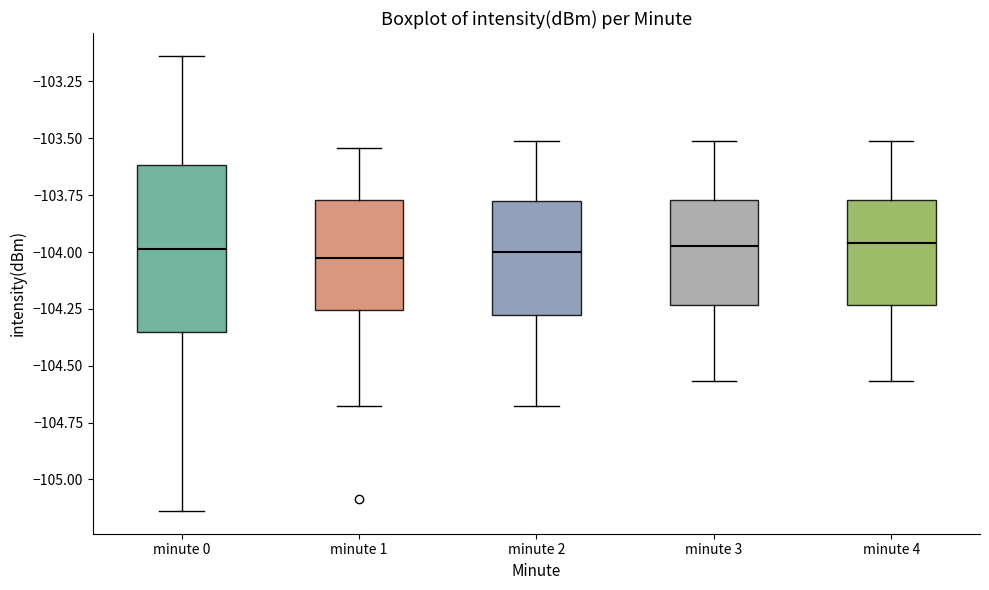

Reading left to right, read every box against the y-axis: the position of its median line, the range the box covers, and the ends of its whiskers. The values are not printed on the chart, so give them approximately, as read against the axis.

minute 0: median -104.00, box -104.35 to -103.60, whiskers -105.15 to -103.15
minute 1: median -104.05, box -104.25 to -103.75, whiskers -104.70 to -103.55
minute 2: median -104.00, box -104.30 to -103.80, whiskers -104.70 to -103.50
minute 3: median -103.95, box -104.25 to -103.75, whiskers -104.55 to -103.50
minute 4: median -103.95, box -104.25 to -103.75, whiskers -104.55 to -103.50